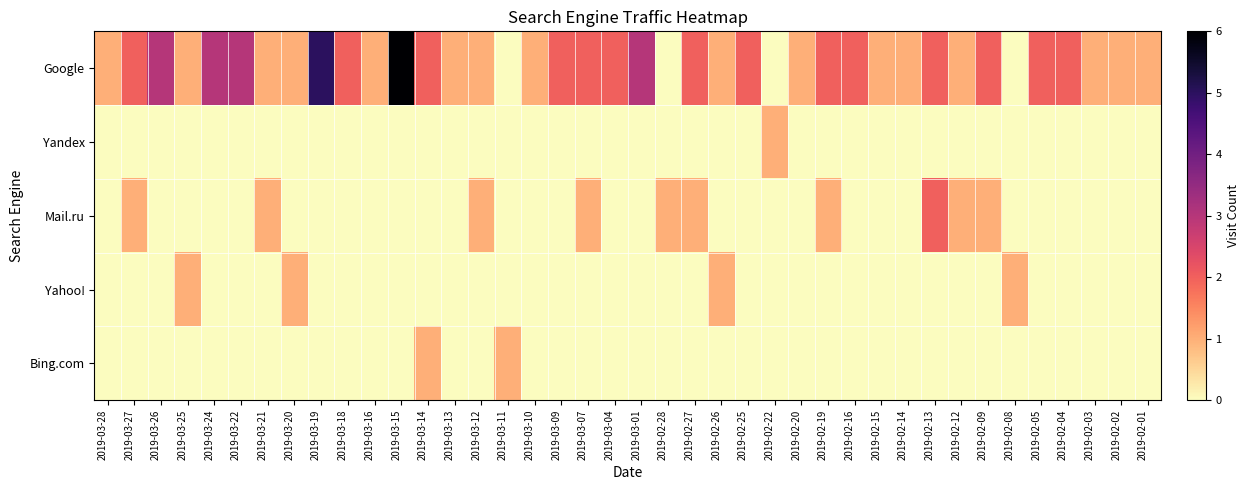

Which series has the widest spread of values?

Google